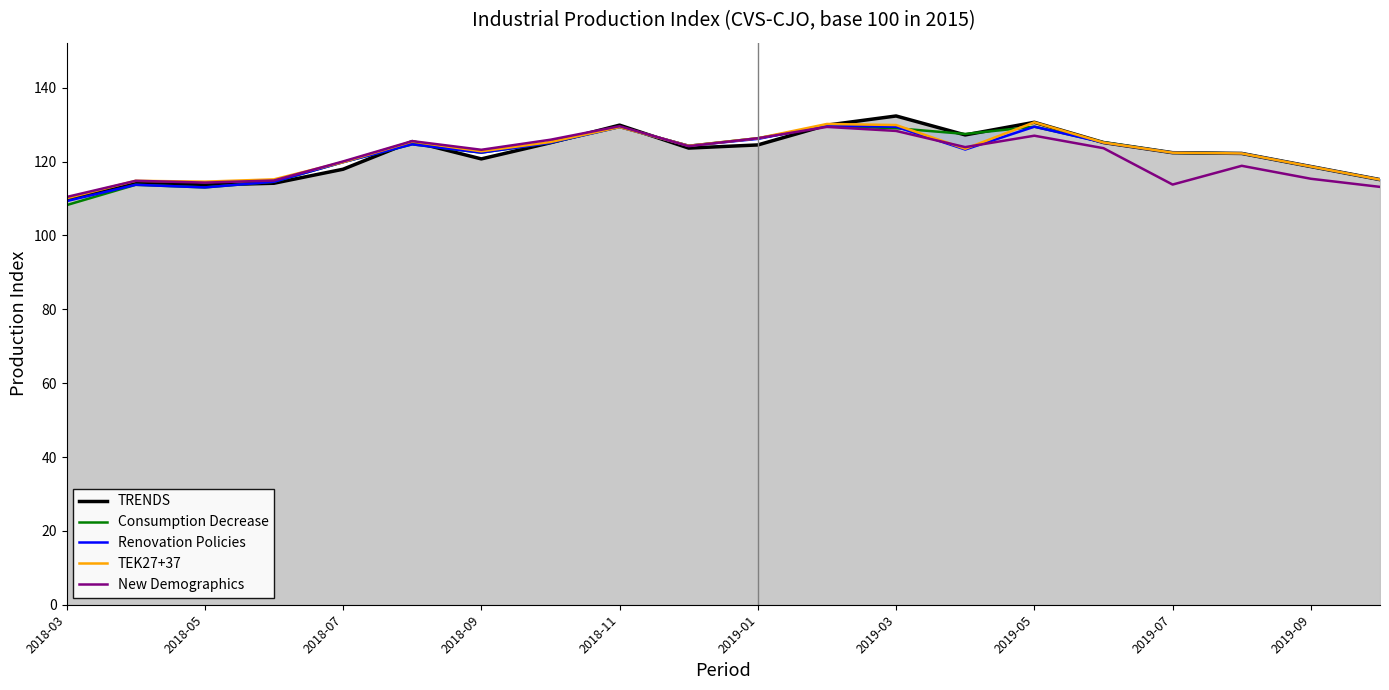

What is the highest value of the Renovation Policies series?

129.8